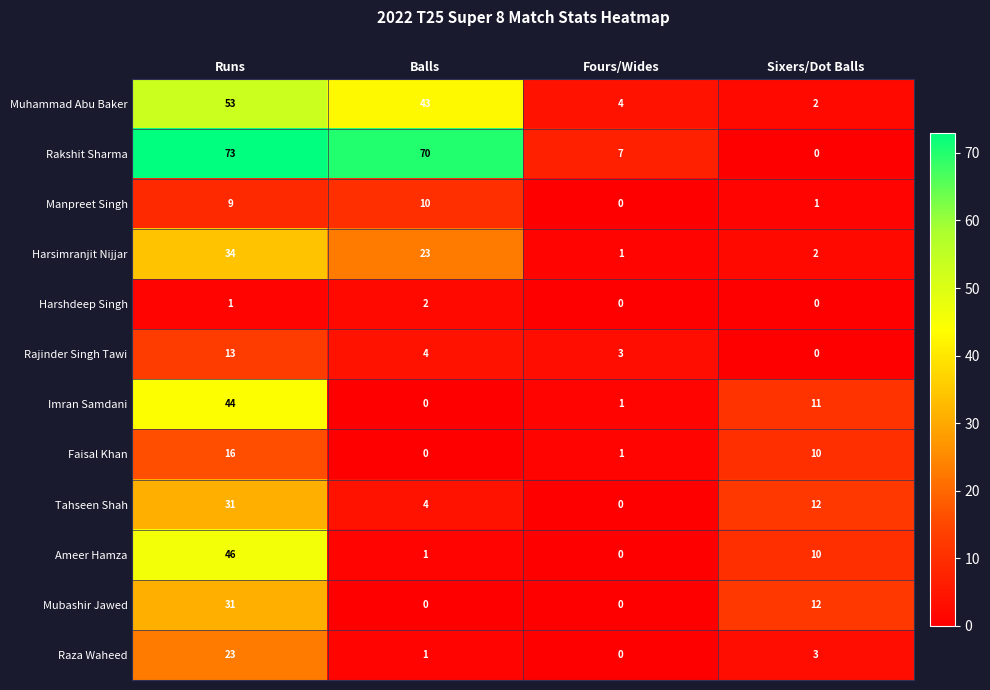

The value of Harsimranjit Nijjar at Runs is 55. True or false?

False